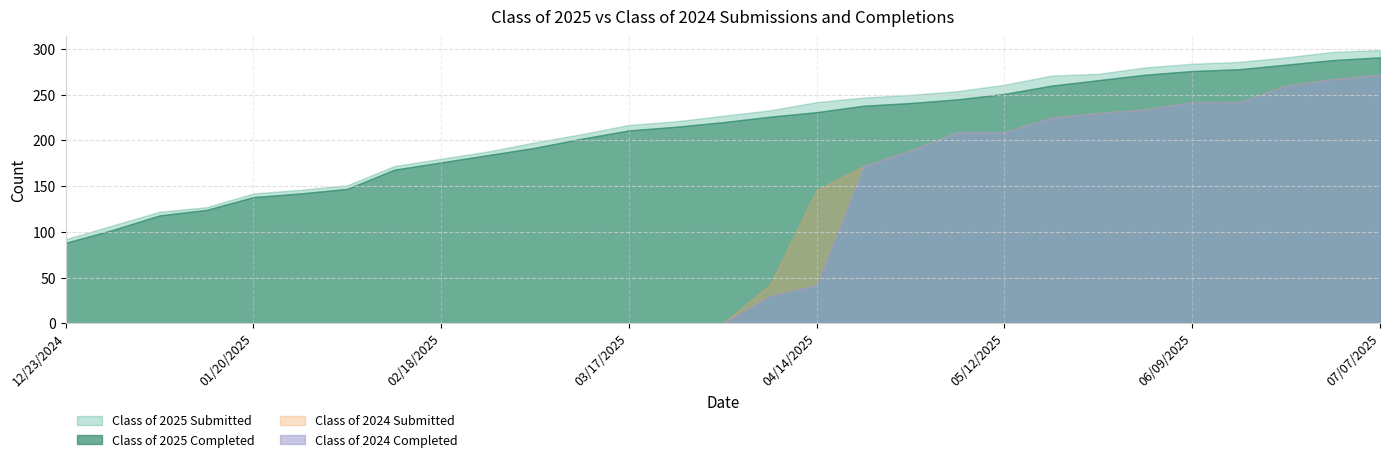

List the labels in order of Class of 2024 Completed value, smallest first.

12/23/2024, 12/30/2024, 01/06/2025, 01/14/2025, 01/20/2025, 01/27/2025, 02/03/2025, 02/10/2025, 02/18/2025, 02/24/2025, 03/03/2025, 03/10/2025, 03/17/2025, 03/24/2025, 03/31/2025, 04/07/2025, 04/14/2025, 04/21/2025, 04/28/2025, 05/06/2025, 05/12/2025, 05/19/2025, 05/26/2025, 06/02/2025, 06/09/2025, 06/16/2025, 06/21/2025, 06/30/2025, 07/07/2025